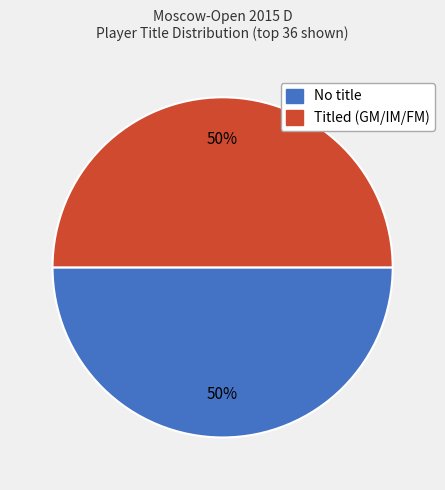

To the nearest percent, what is the average slice percentage?

50%